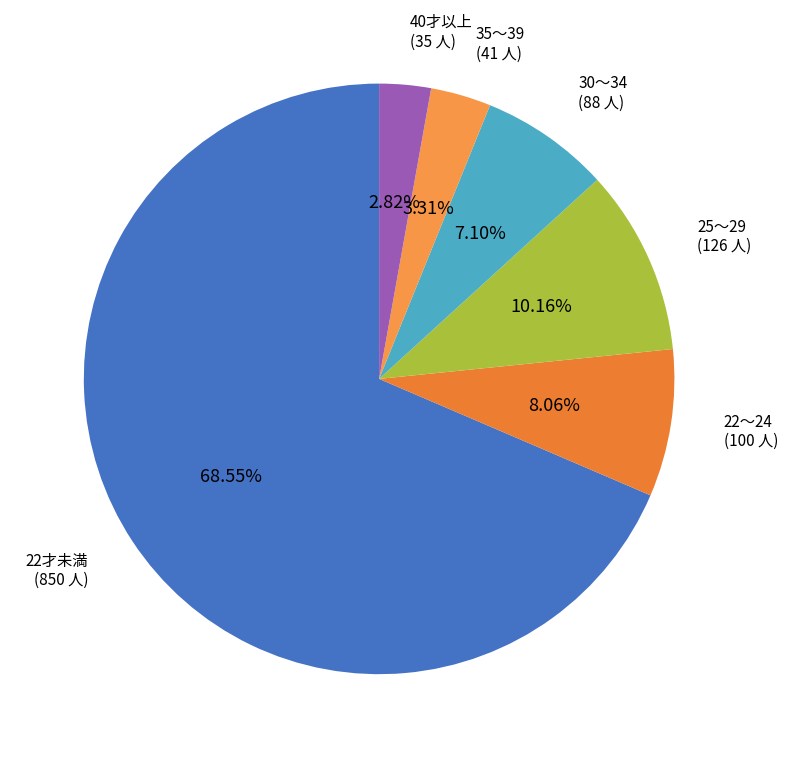

To the nearest percent, what portion does 35～39 represent?

3%